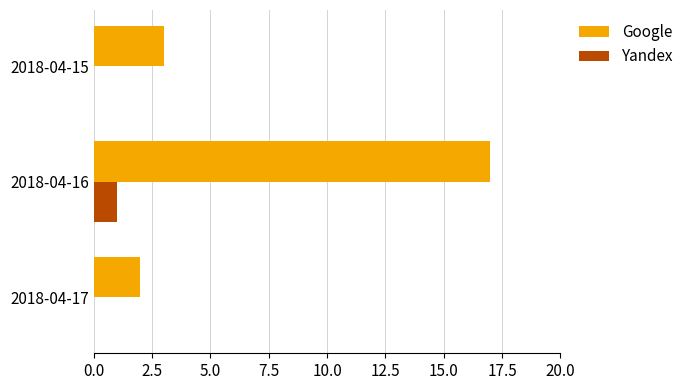

The value of Yandex at 2018-04-15 is 0. True or false?

True